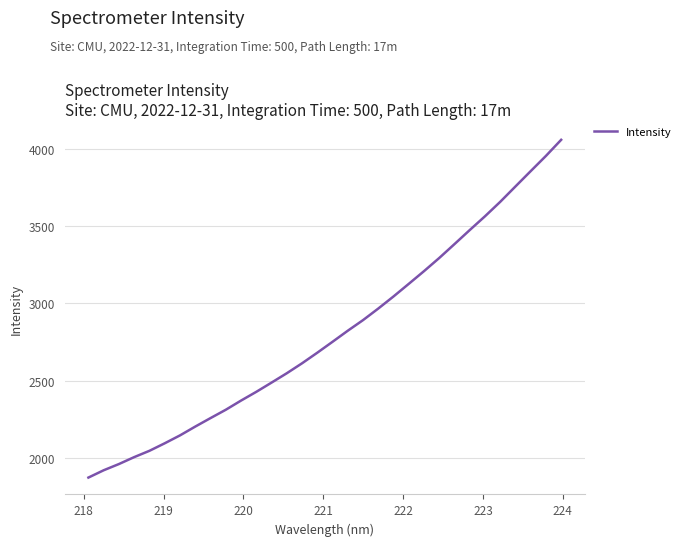

What is the smallest value displayed?

1871.6